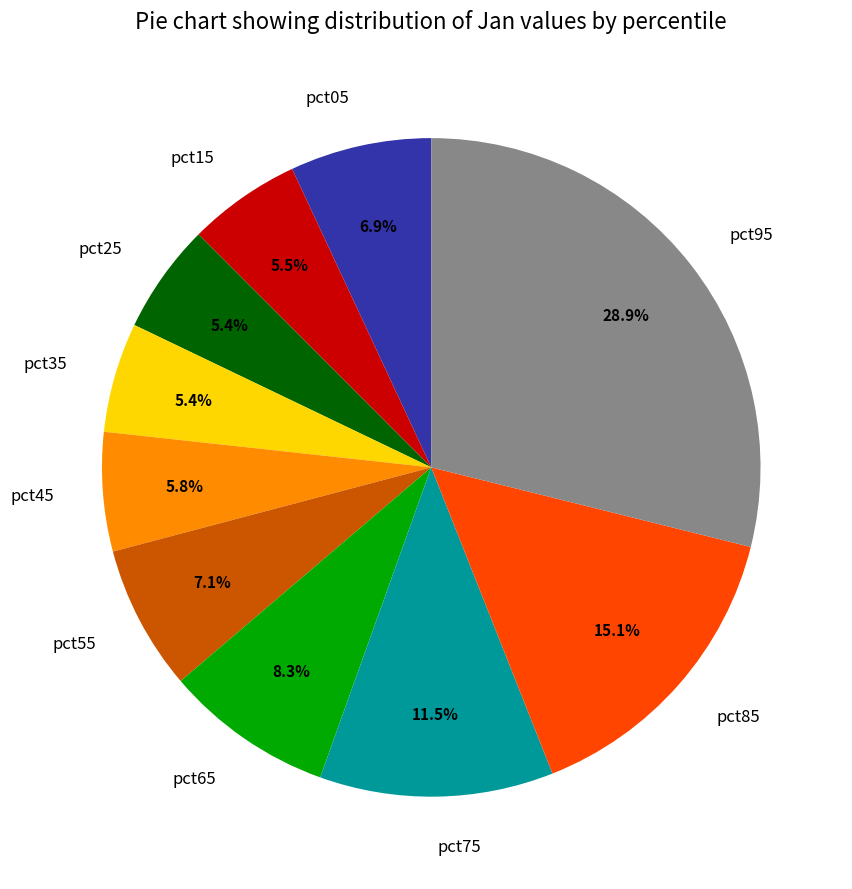

Which category has the biggest portion of the pie?

pct95